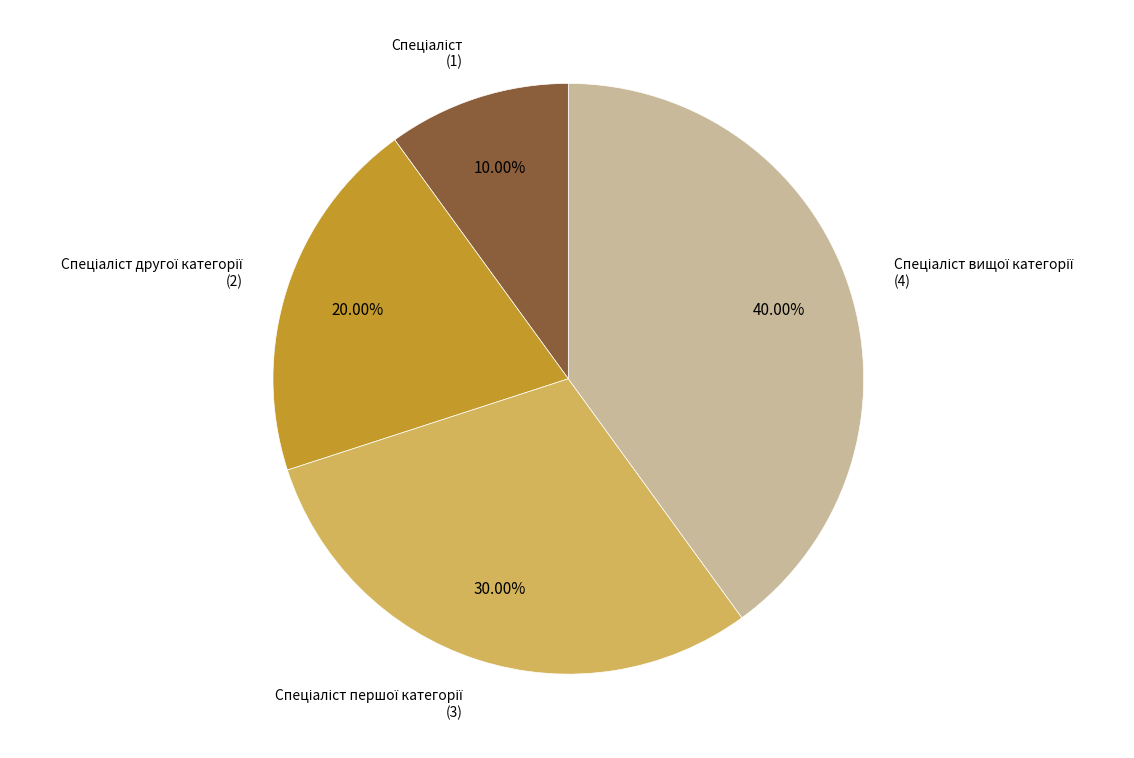

Does any single category account for the majority?

No